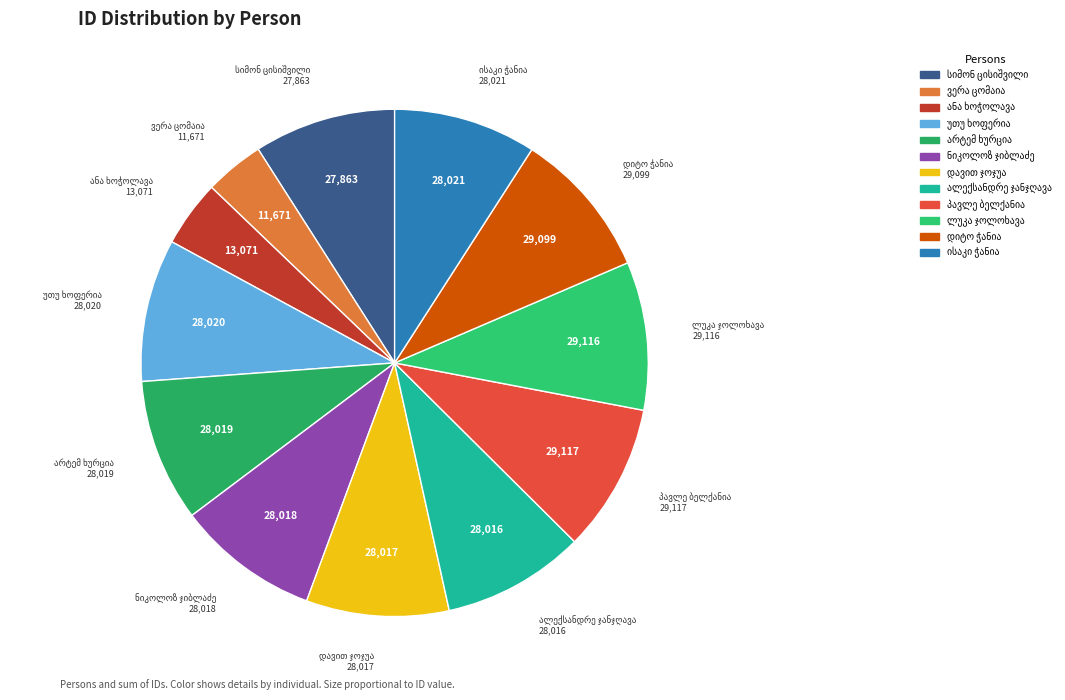

Is there a majority slice in this chart?

No